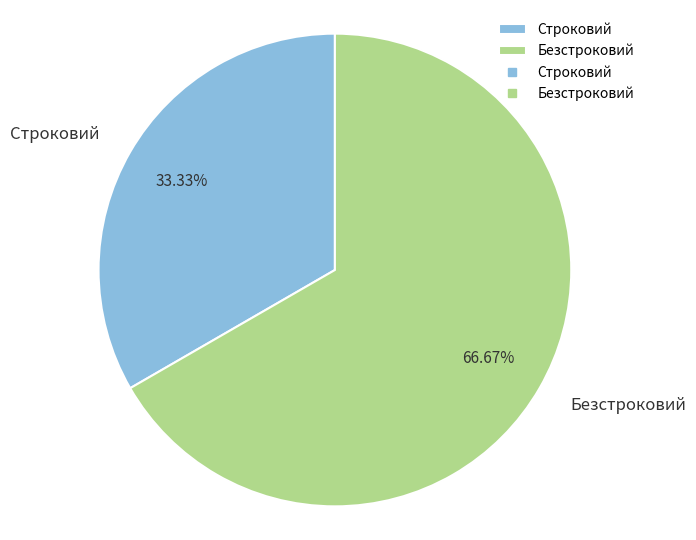

How much of the chart is everything except Строковий?

66.7%